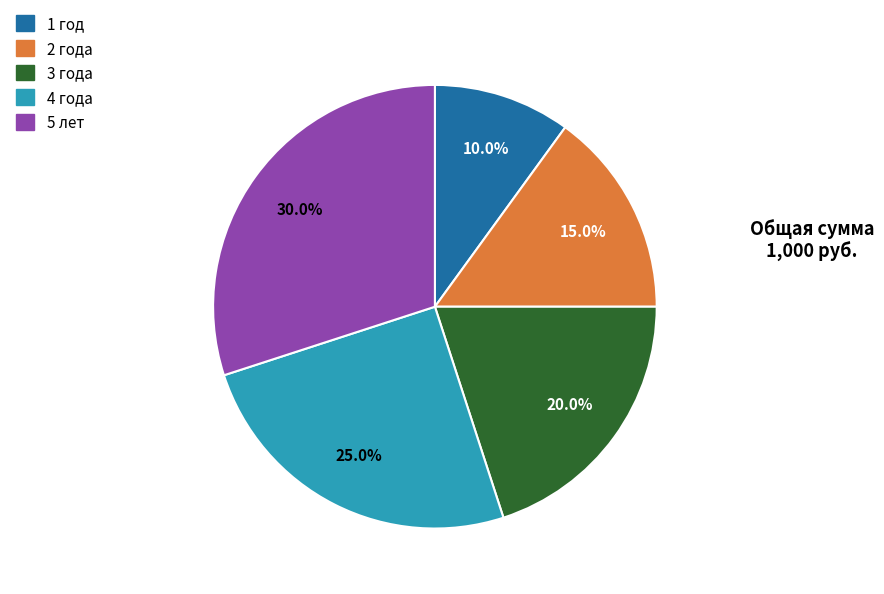

Combined, do 3 года and 2 года account for over 50%?

No